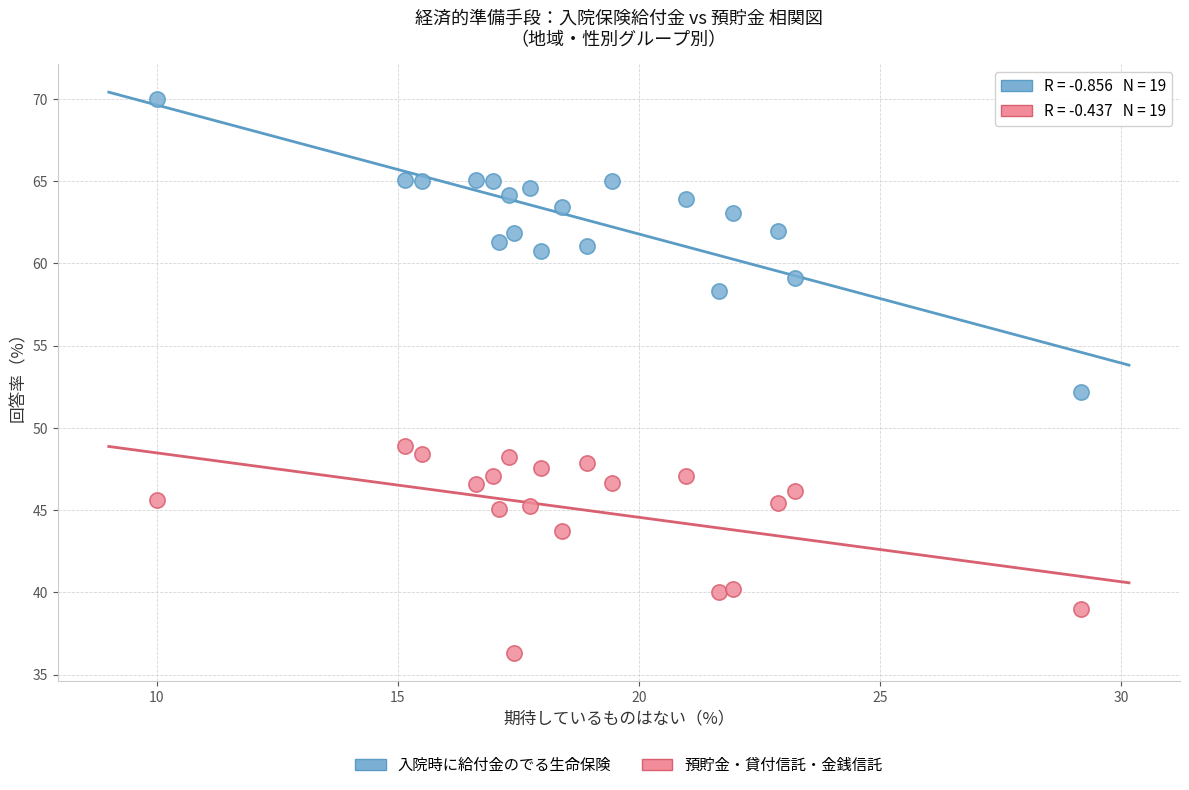

Across all series, what Y value is closest to 53?

52.2